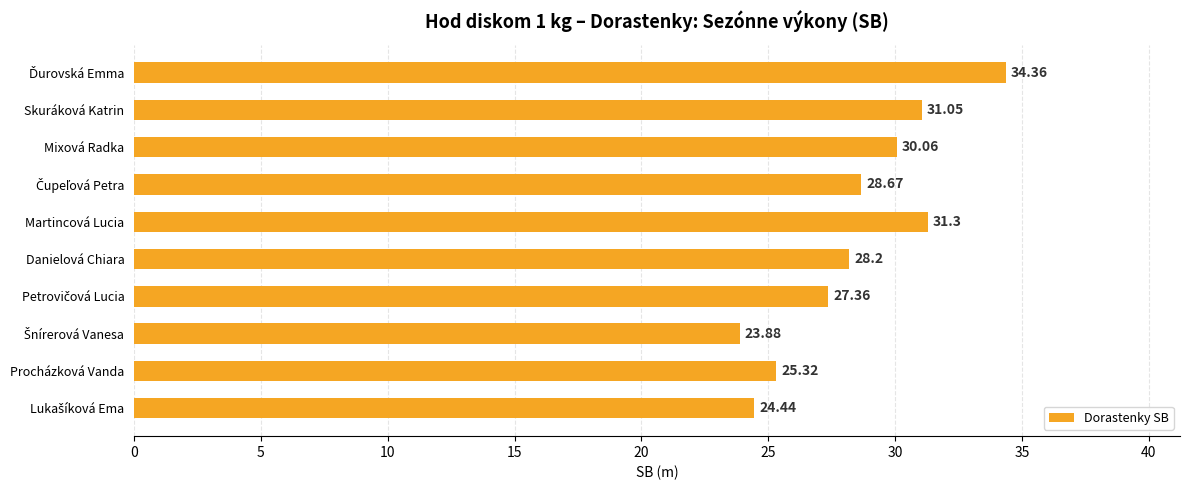

What is the label of the 6th bar from the bottom?

Martincová Lucia